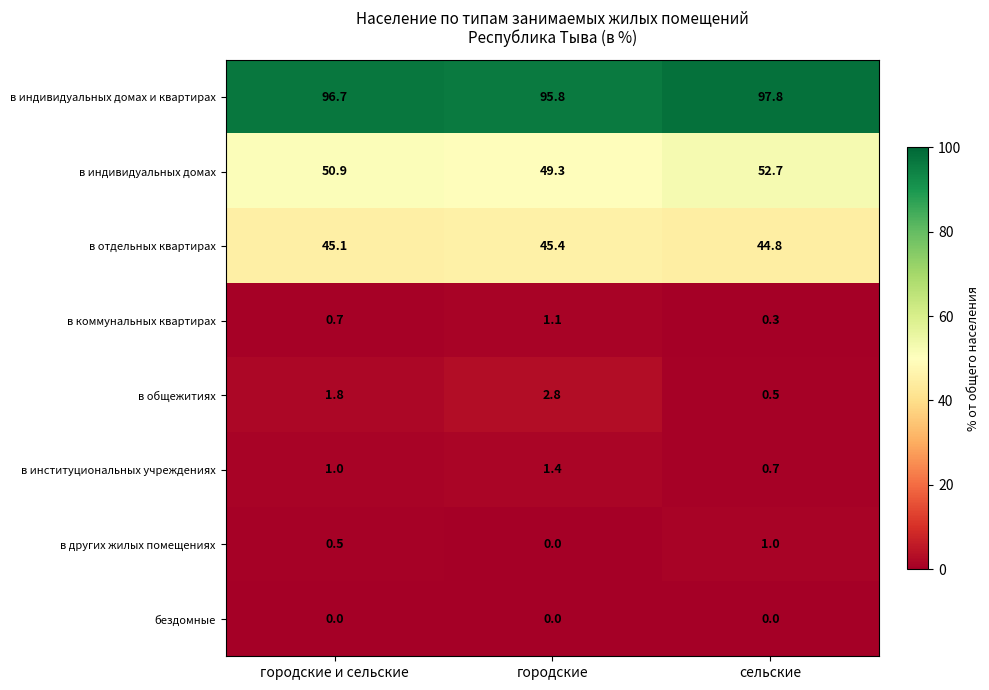

List the series in order of their peak value, lowest first.

бездомные, в других жилых помещениях, в коммунальных квартирах, в институциональных учреждениях, в общежитиях, в отдельных квартирах, в индивидуальных домах, в индивидуальных домах и квартирах